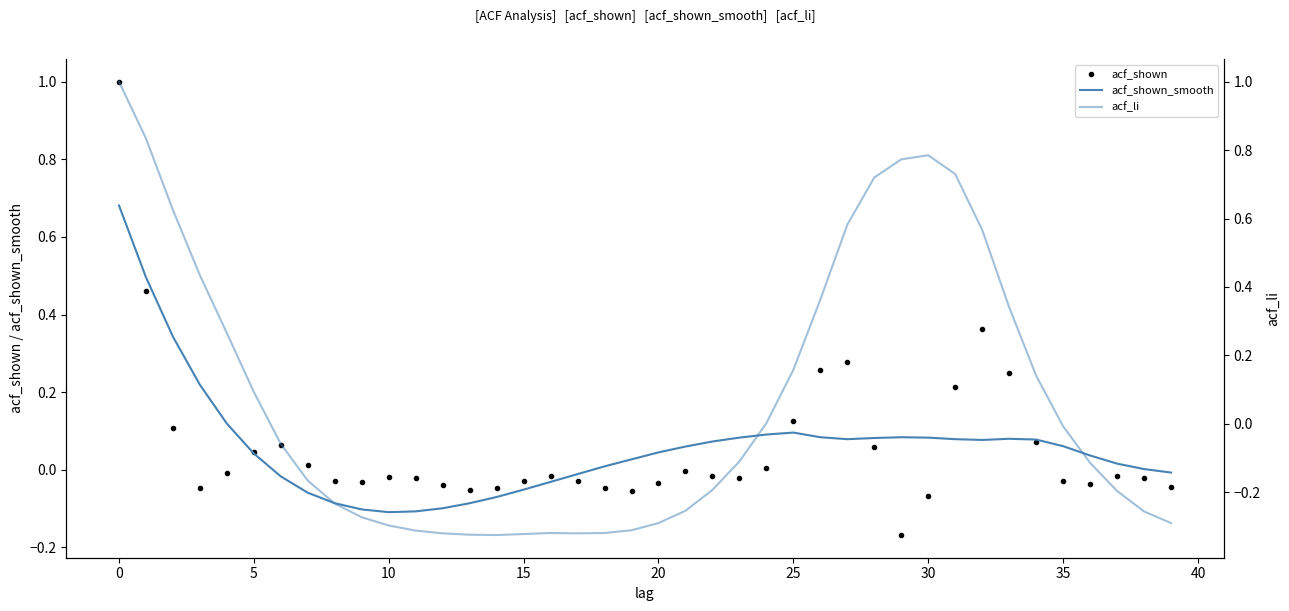

How many values in acf_shown are below zero?

25